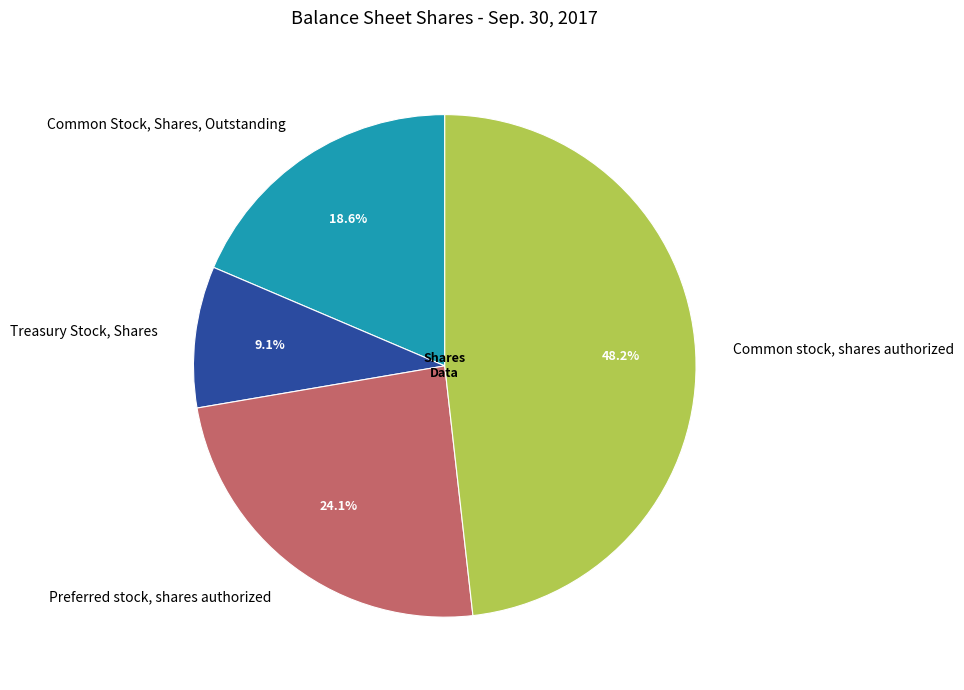

The Preferred stock, shares authorized slice represents 15% of the pie. True or false?

False